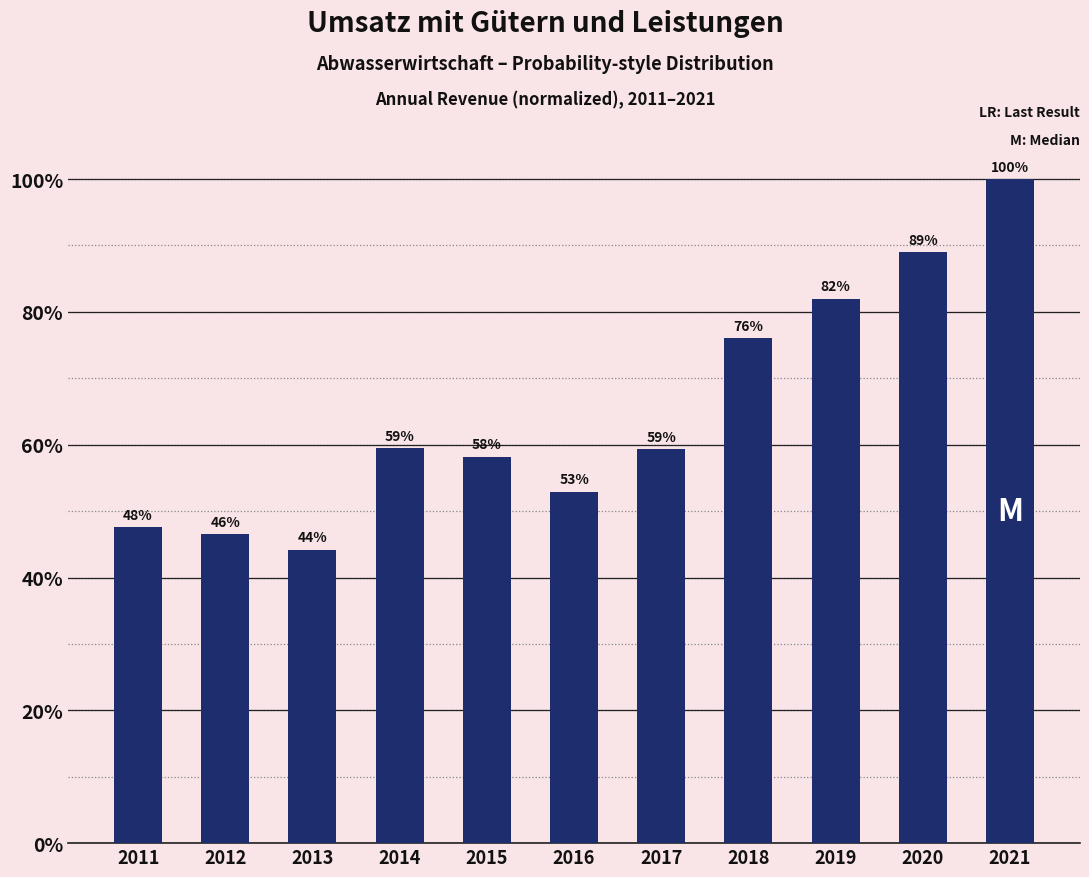

Approximately how many times larger is the value at 2011 compared to 2021?

0.5